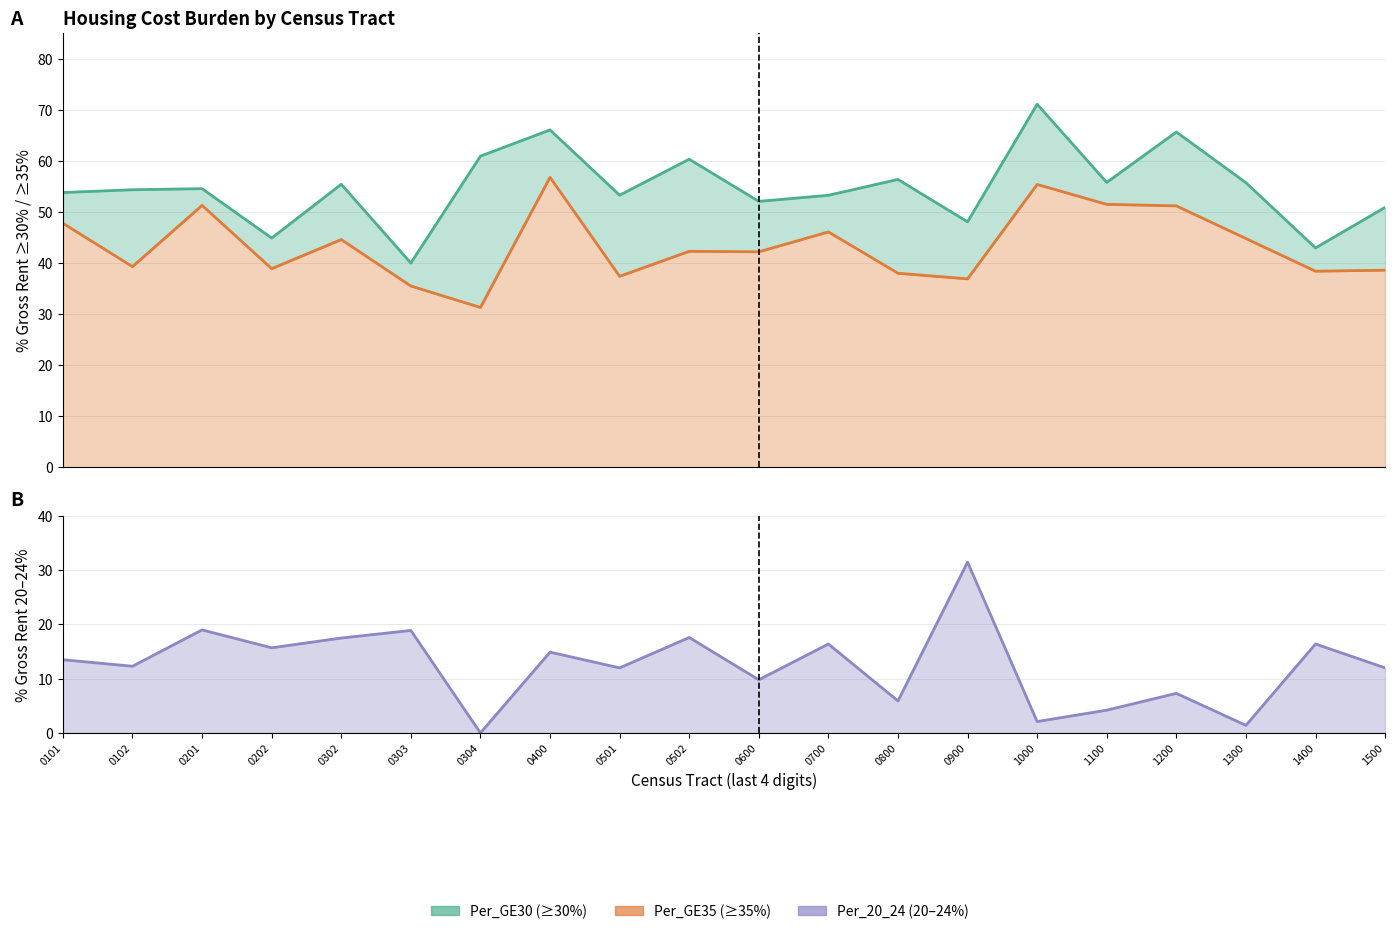

What is the value of the Per_GE30 point at the 13th from the left?

56.4